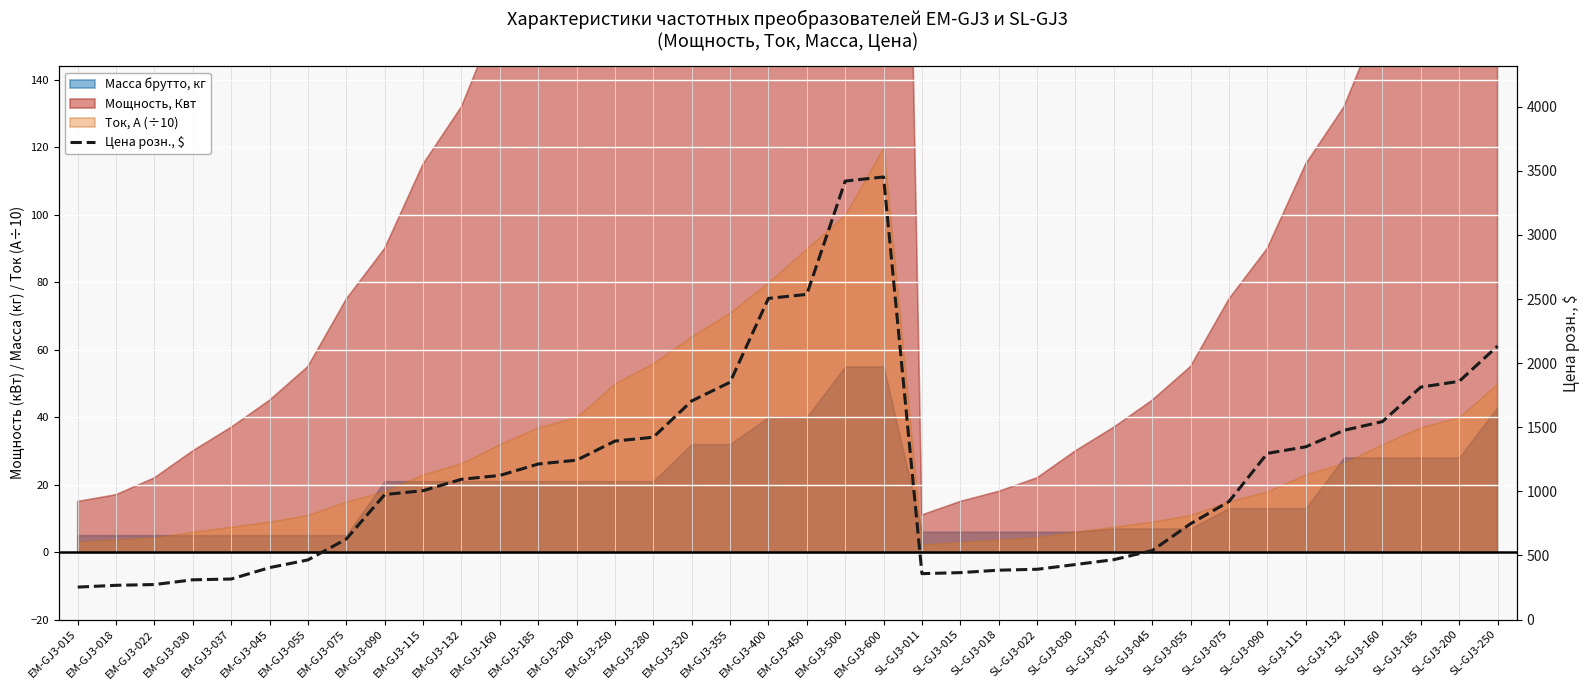

What is the value of the 33rd point from the left?

1347